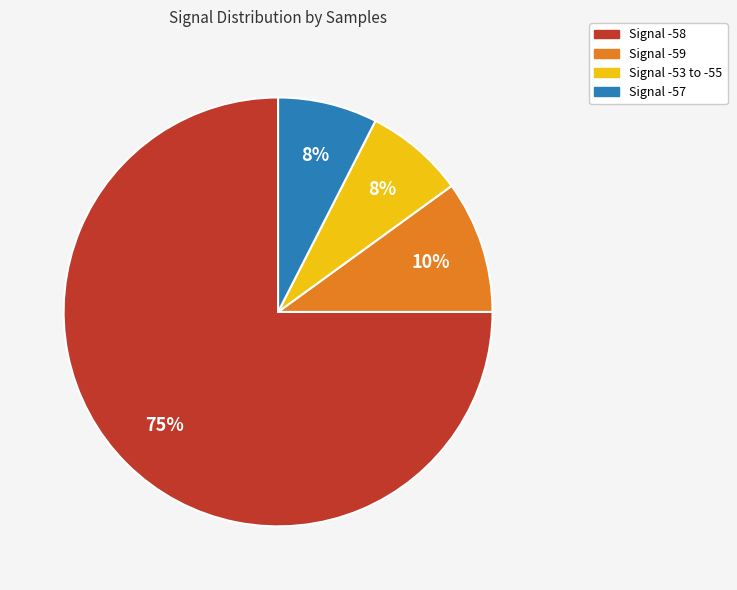

Is there a majority slice in this chart?

Yes